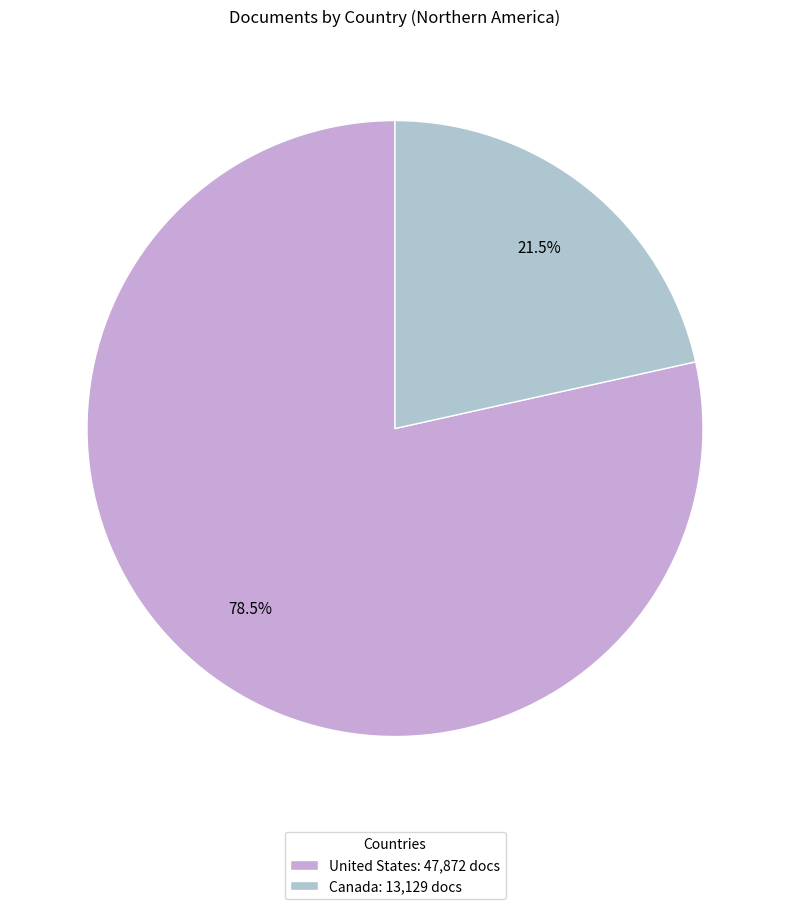

Which has a higher value, United States or Canada?

United States